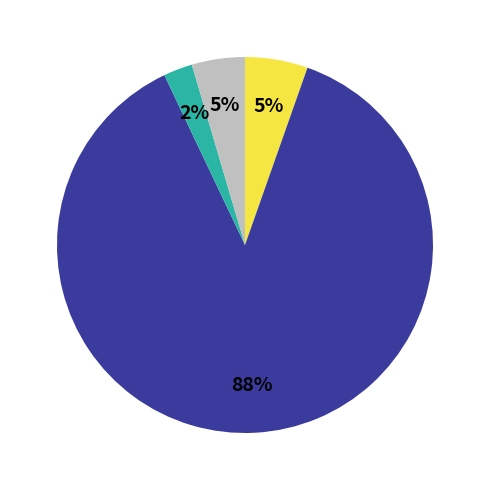

Is there a majority slice in this chart?

Yes